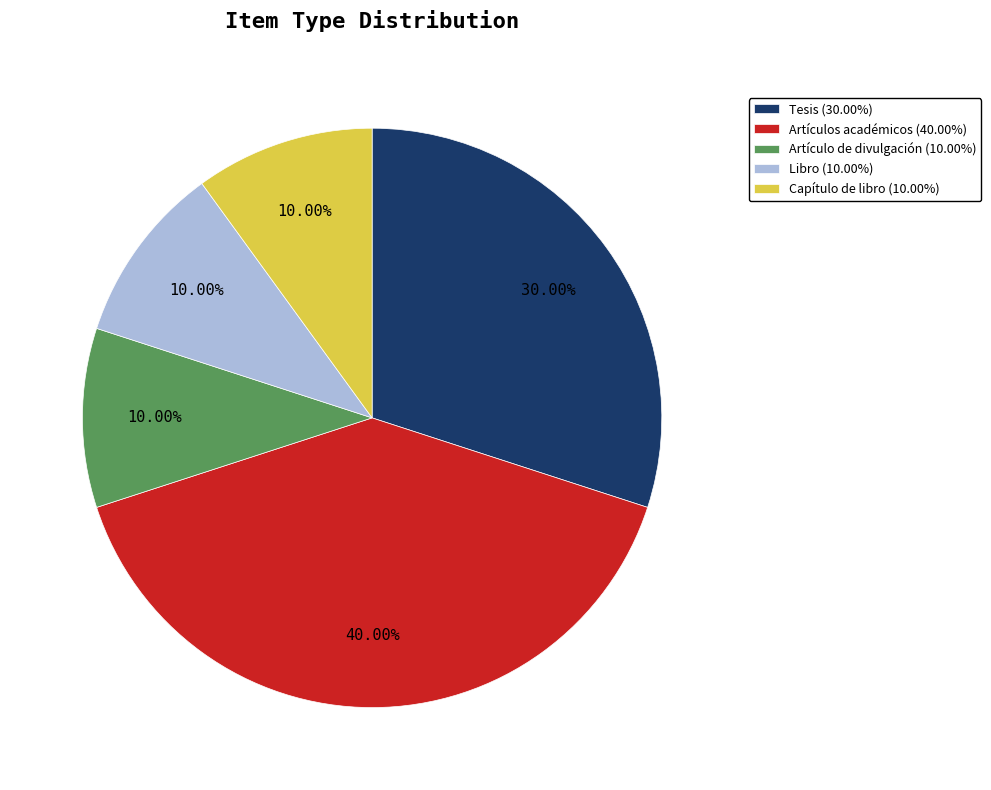

To the nearest percent, what is the difference between the Artículos académicos and Libro slice percentages?

30%